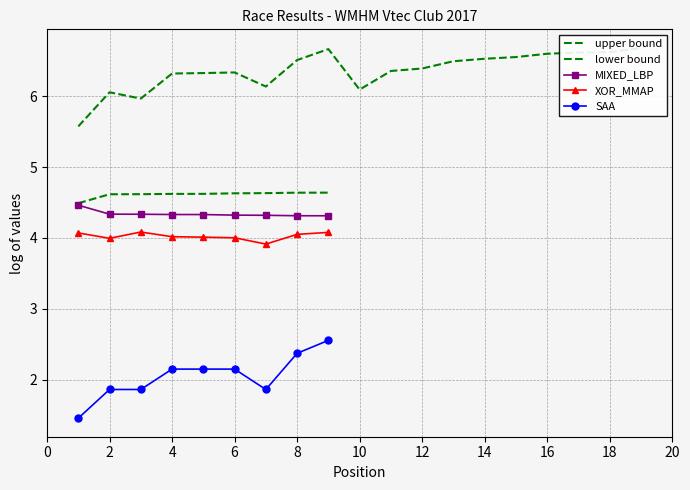

True or false: lower bound and SAA cross at least once.

False